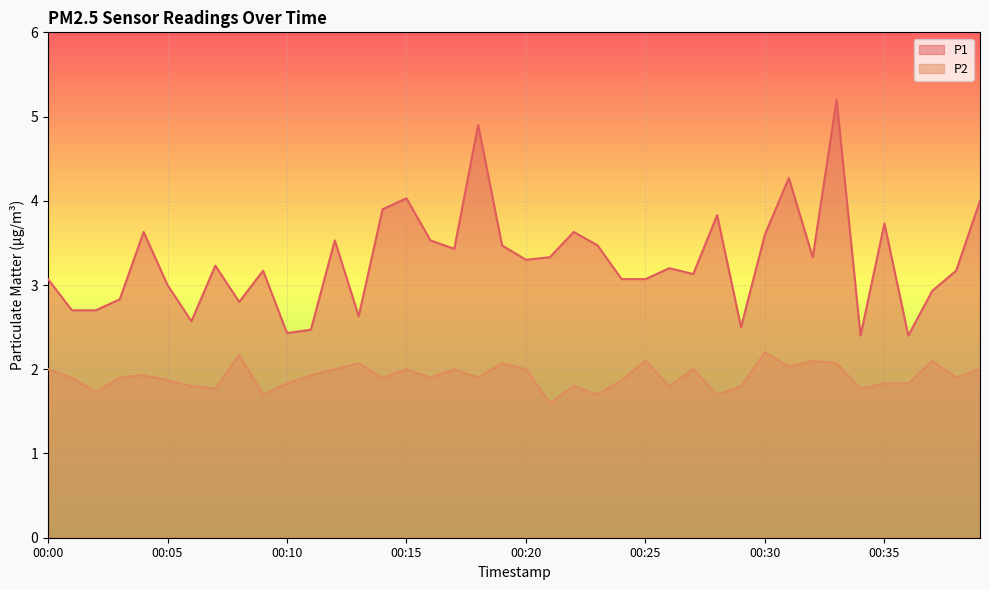

Reading left to right, what are all the values shown in this chart?

P1: 3.1	2.7	2.7	2.8	3.6	3.0	2.6	3.2	2.8	3.2	2.4	2.5	3.5	2.6	3.9	4.0	3.5	3.4	4.9	3.5	3.3	3.3	3.6	3.5	3.1	3.1	3.2	3.1	3.8	2.5	3.6	4.3	3.3	5.2	2.4	3.7	2.4	2.9	3.2	4.0
P2: 2.0	1.9	1.7	1.9	1.9	1.9	1.8	1.8	2.2	1.7	1.8	1.9	2.0	2.1	1.9	2.0	1.9	2.0	1.9	2.1	2.0	1.6	1.8	1.7	1.9	2.1	1.8	2.0	1.7	1.8	2.2	2.0	2.1	2.1	1.8	1.8	1.8	2.1	1.9	2.0